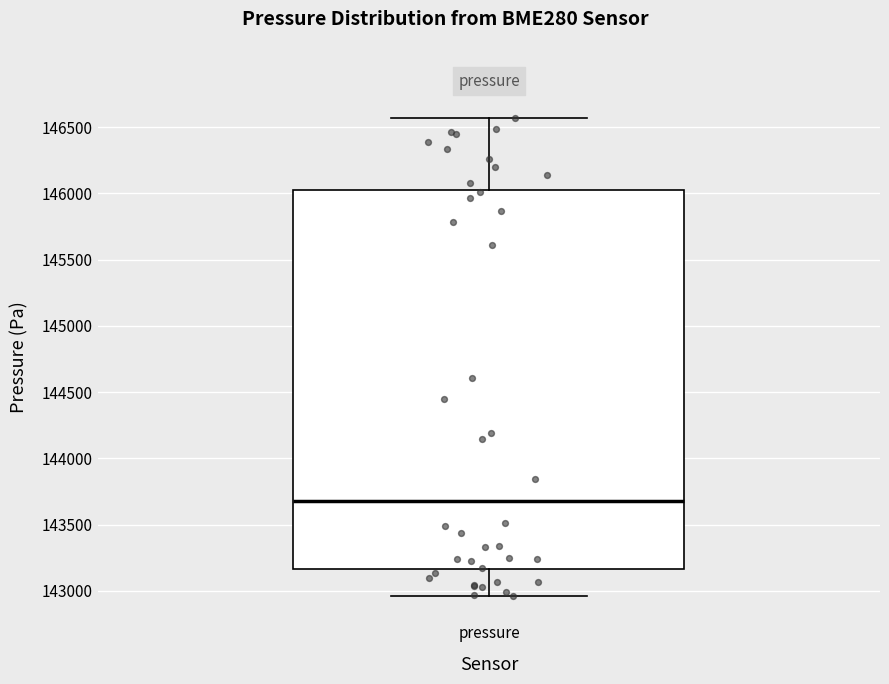

Transcribe this box plot: give where the median line is, the range the box spans, and where the two whiskers end, as read against the y-axis. The values are not printed on the chart, so give them approximately, as read against the axis.

median 143700, box 143150 to 146050, whiskers 142950 to 146550